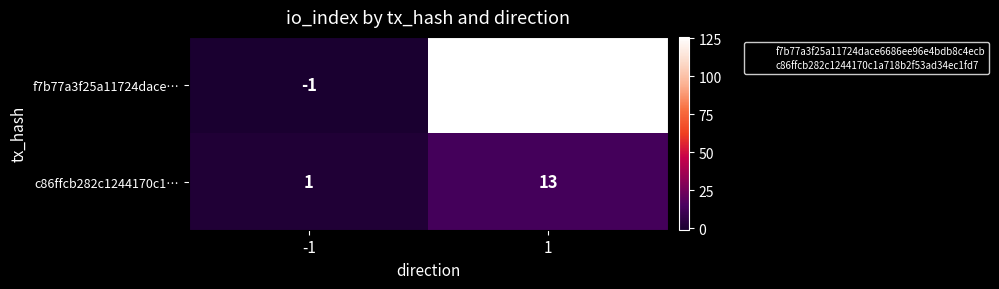

What is the total value across all series at -1?

0